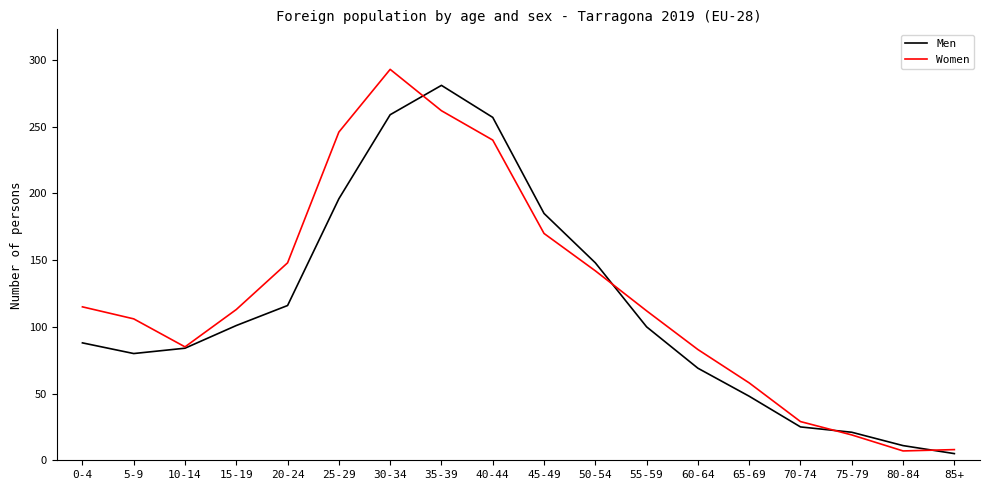

The value of Men at 55-59 is 143. True or false?

False